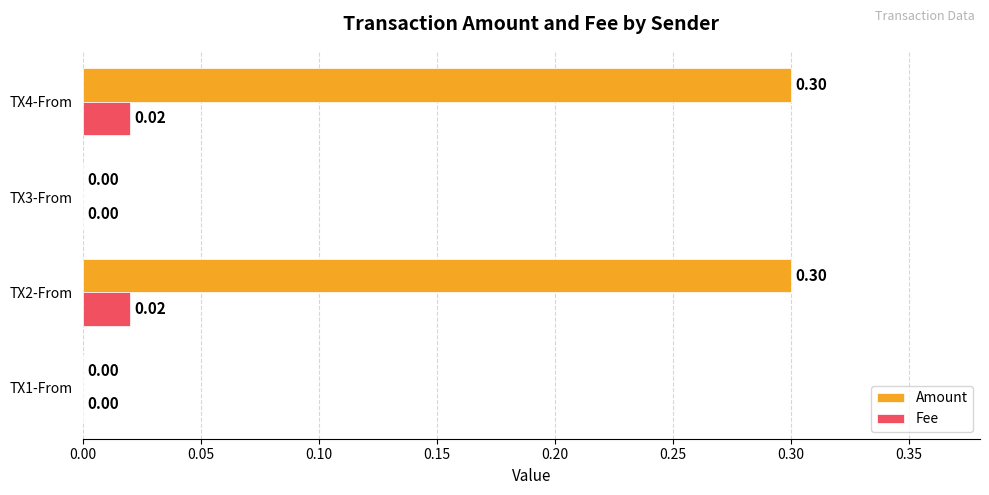

Between TX1-From and TX2-From, which series saw the biggest shift?

Amount